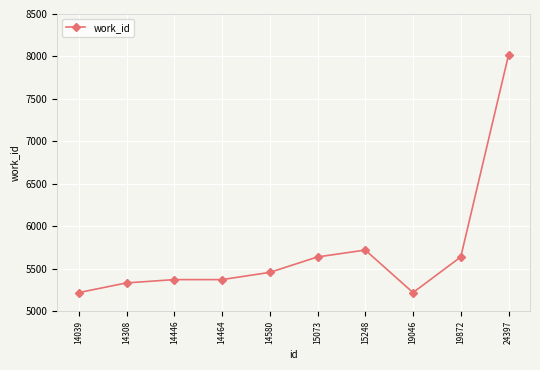

What is the value of the 8th point from the left?

5218